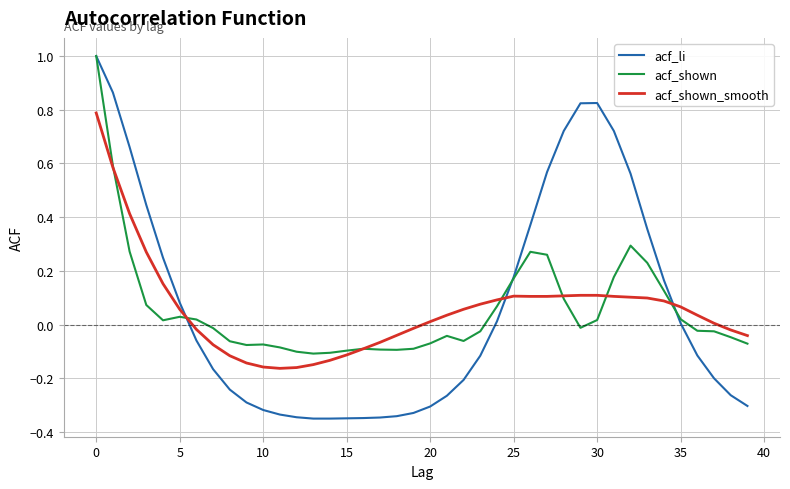

Count the number of categories in the chart.

40